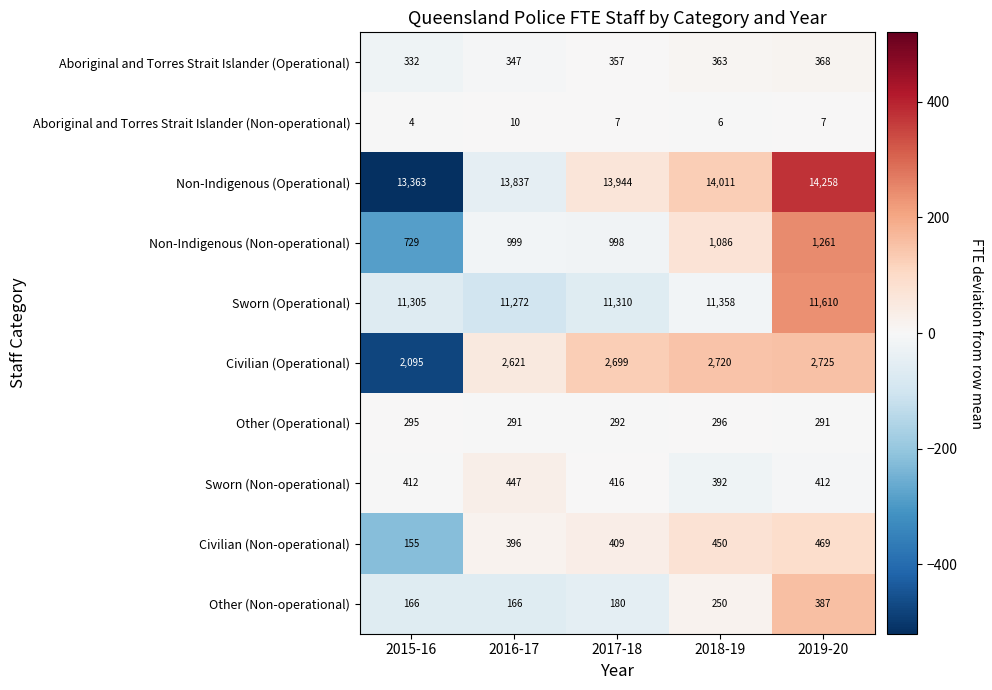

Is it true that Aboriginal and Torres Strait Islander (Operational) equals 347 at 2016-17?

True